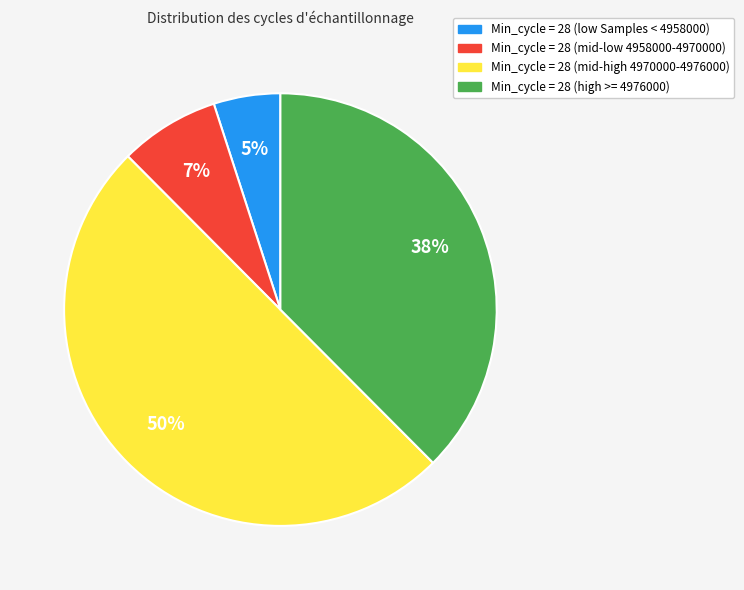

How many slices are in this pie chart?

4